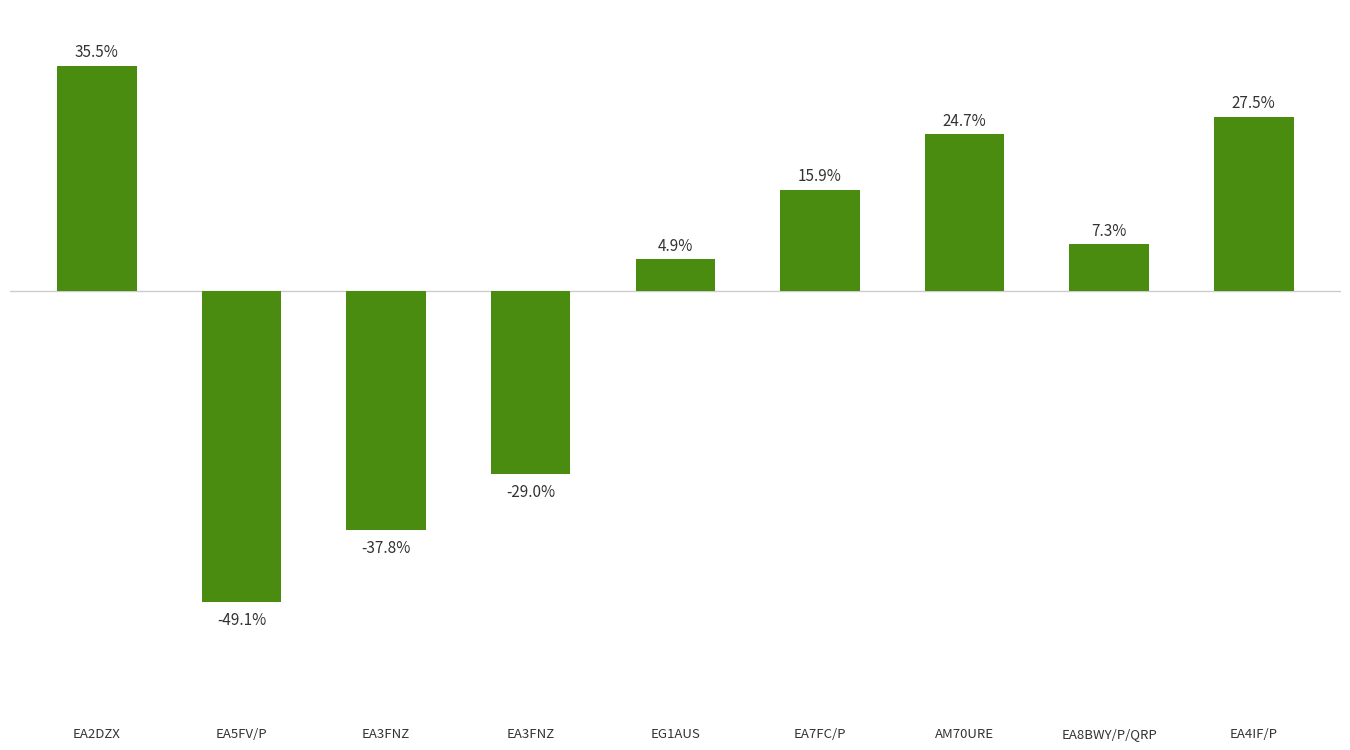

Reading left to right, transcribe all the data shown in this chart.

EA2DZX=35.5	EA5FV/P=-49.1	EA3FNZ=-37.8	EA3FNZ=-29.0	EG1AUS=4.9	EA7FC/P=15.9	AM70URE=24.7	EA8BWY/P/QRP=7.3	EA4IF/P=27.5